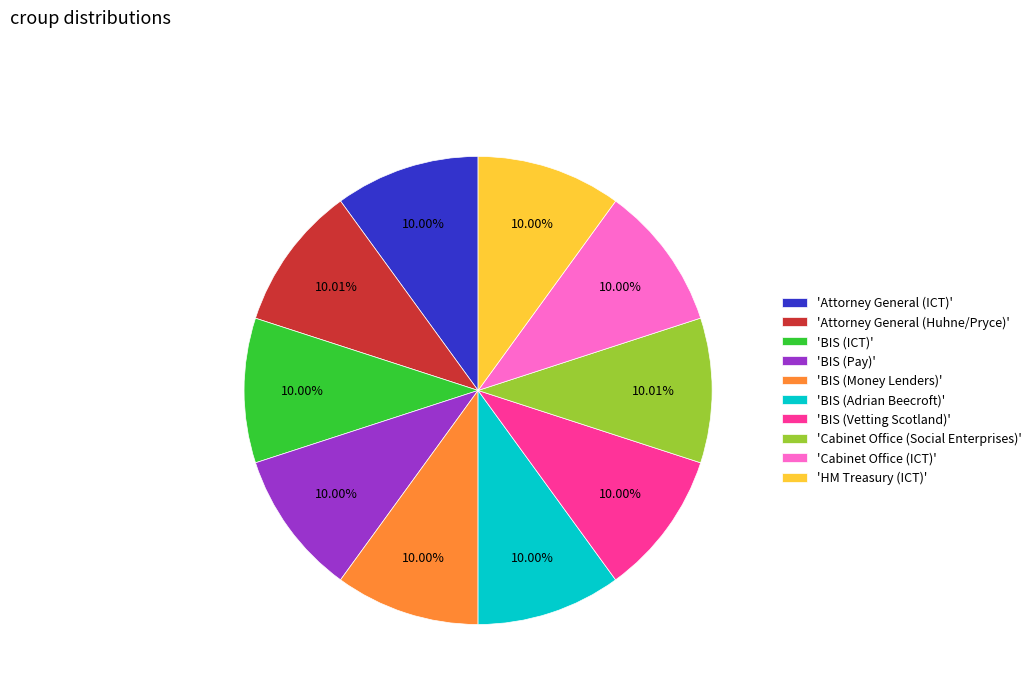

Approximately how many times larger is the value at 'BIS (Money Lenders)' compared to 'Attorney General (ICT)'?

1.0